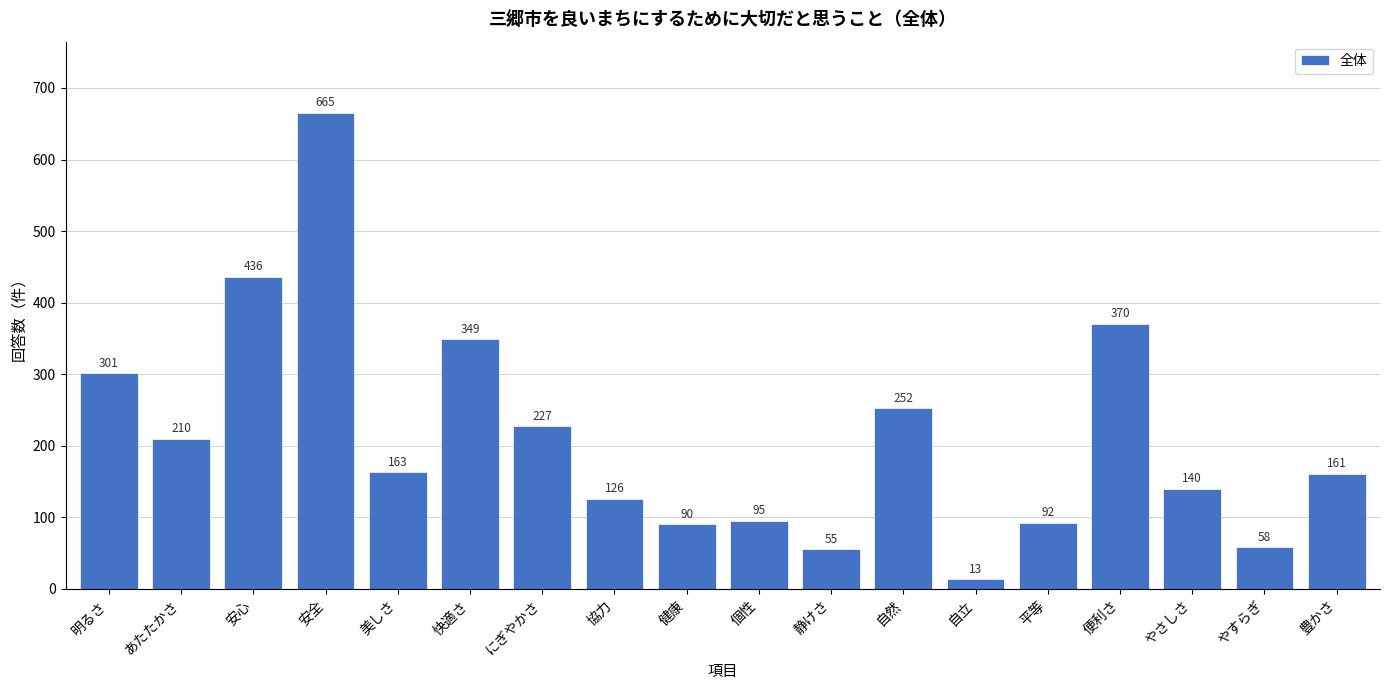

Reading left to right, extract all data points from this chart.

301	210	436	665	163	349	227	126	90	95	55	252	13	92	370	140	58	161